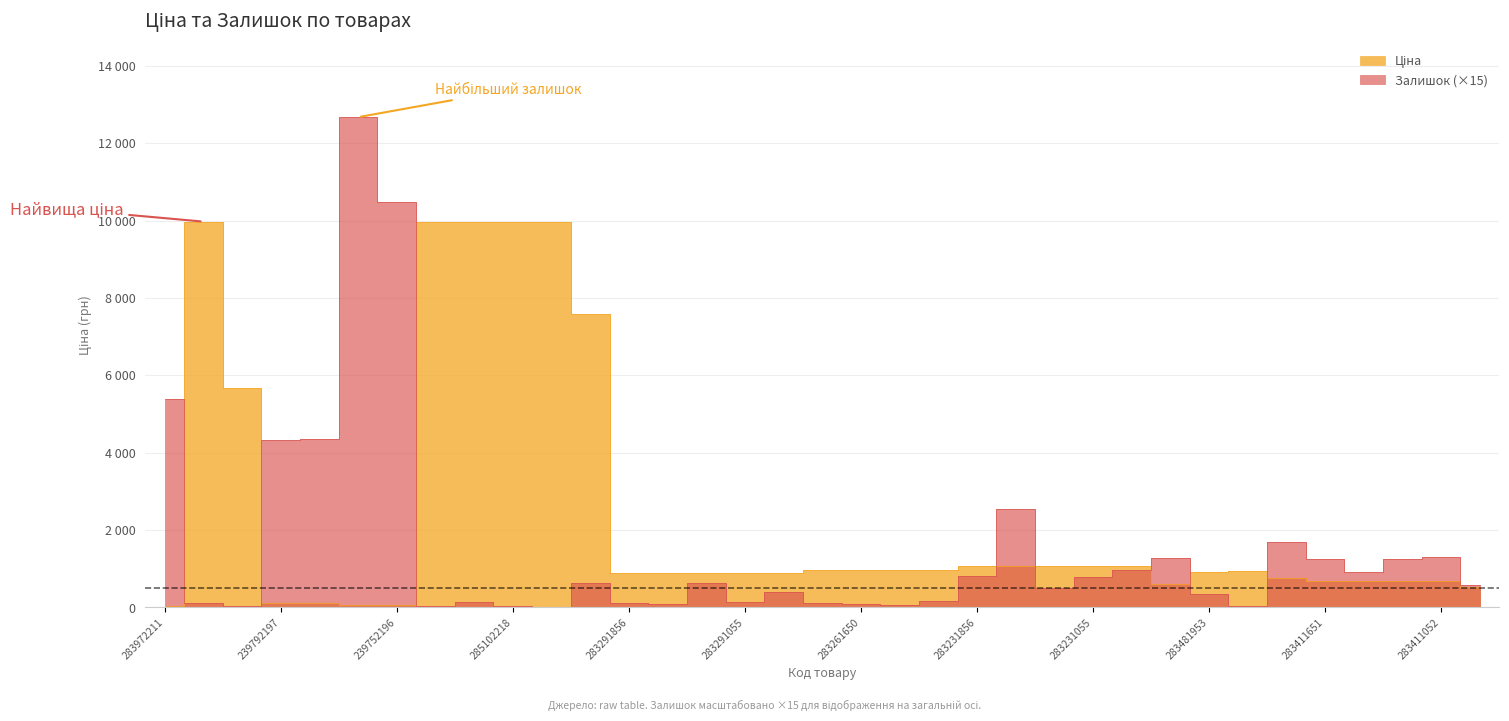

Where do Залишок and Ціна first cross each other?

283972211 and 285101569